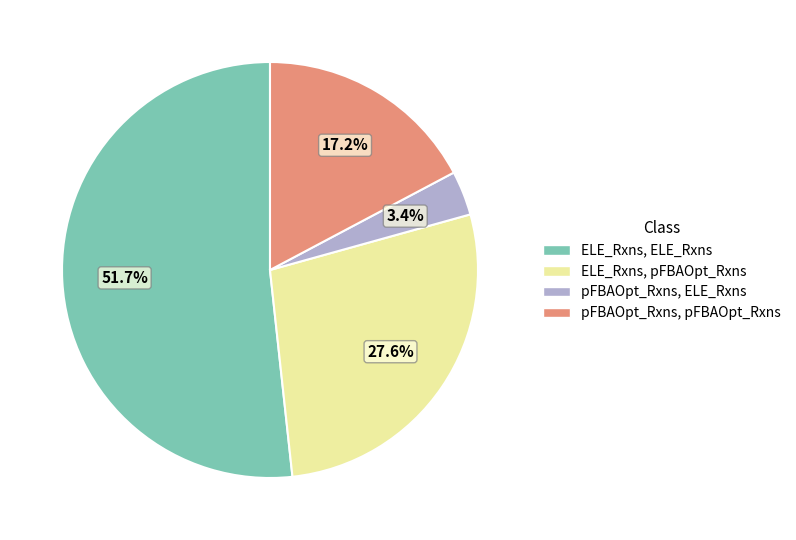

How many segments does this pie chart have?

4